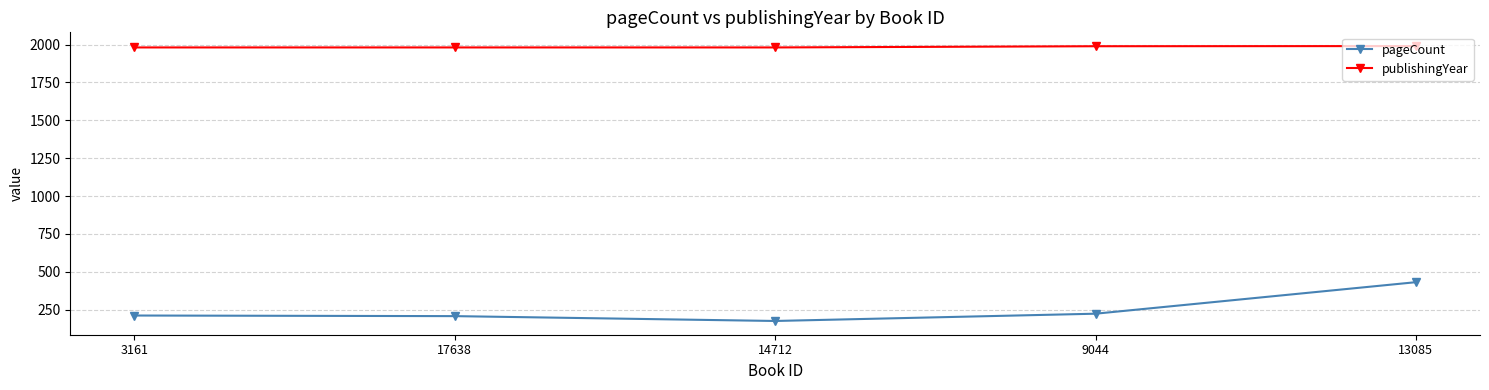

How many data points does each series have?

5